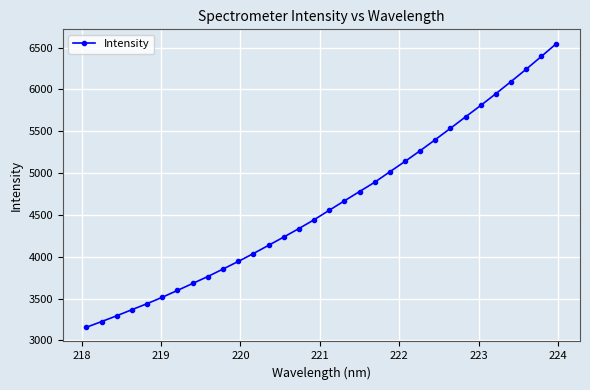

What is the sum of all values?

147980.3